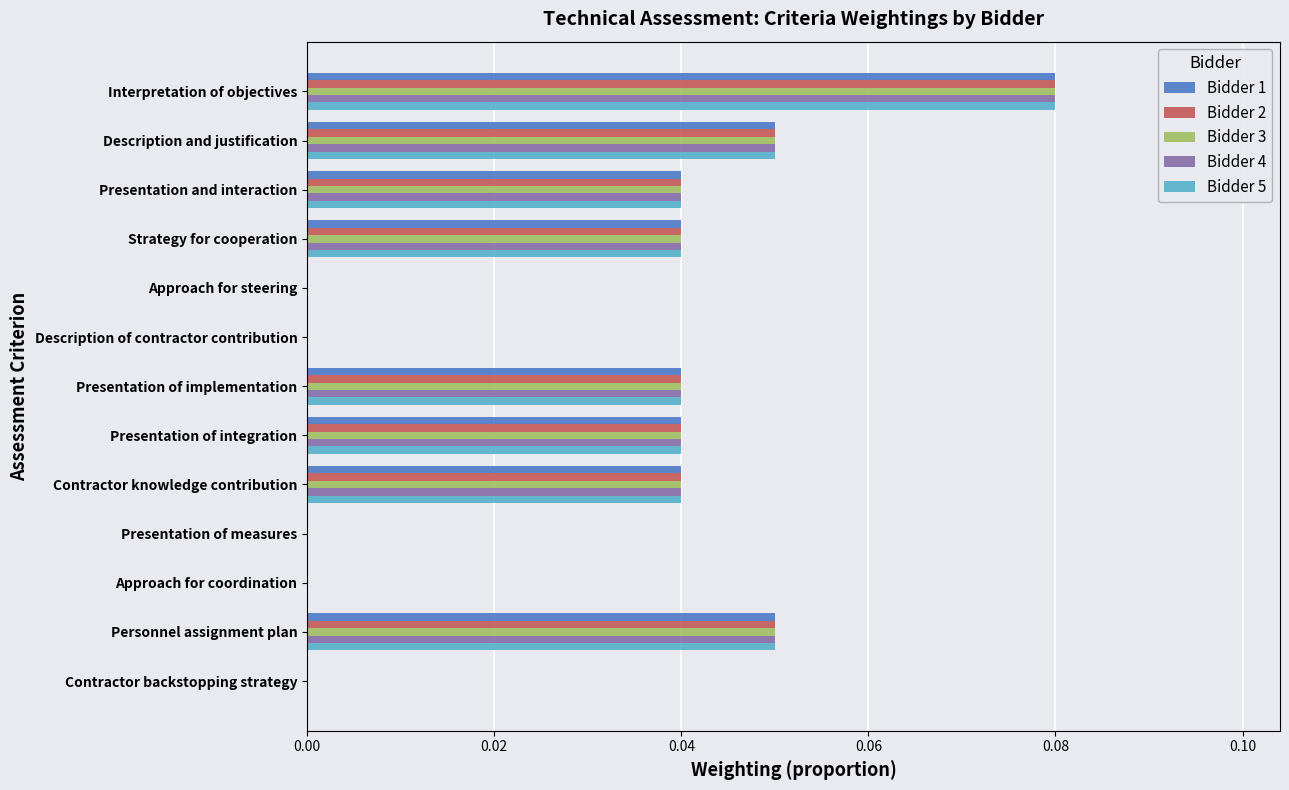

The value of Bidder 4 at Approach for coordination is 0.0. True or false?

True